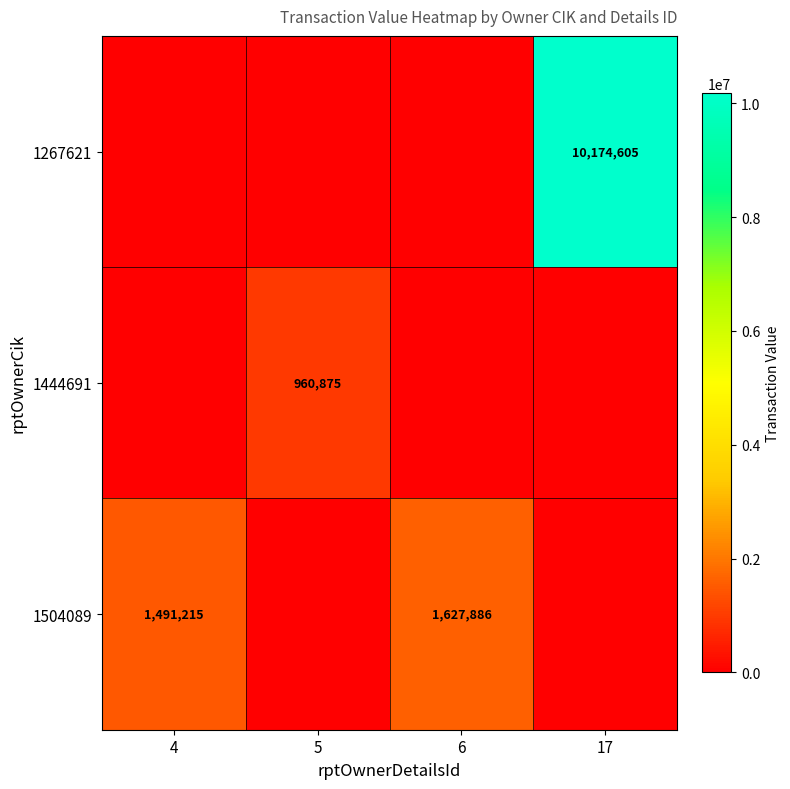

The 1504089 series shows 1491215 at 4. True or false?

True